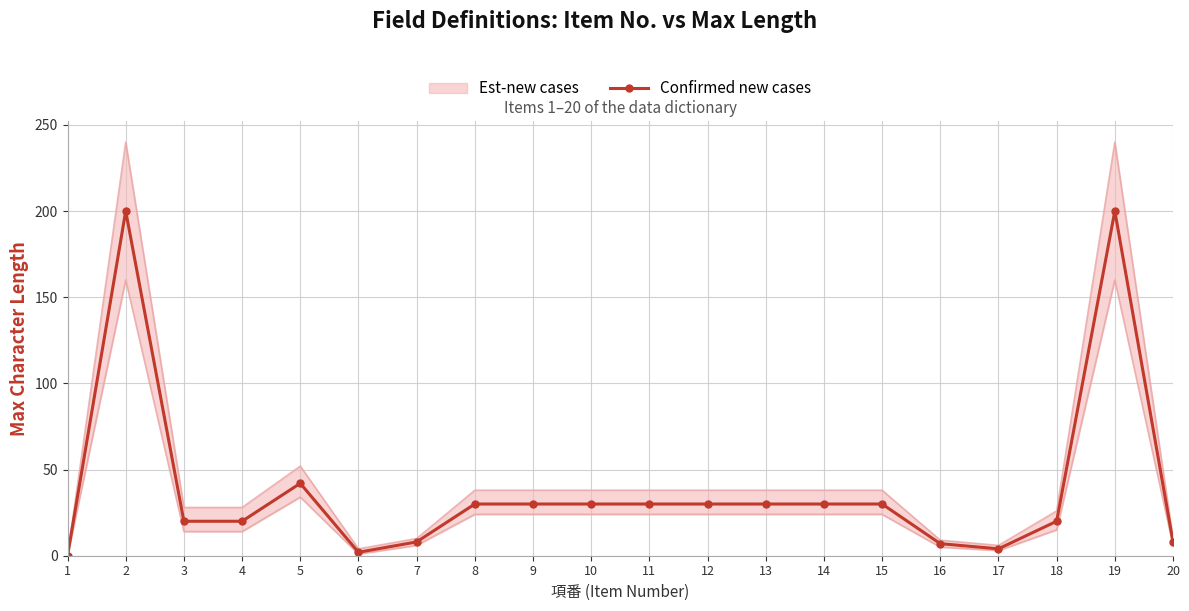

How many positive values are there?

19